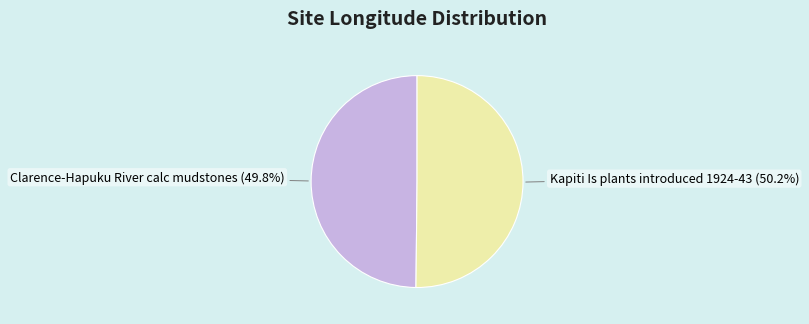

How many slices are in this pie chart?

2